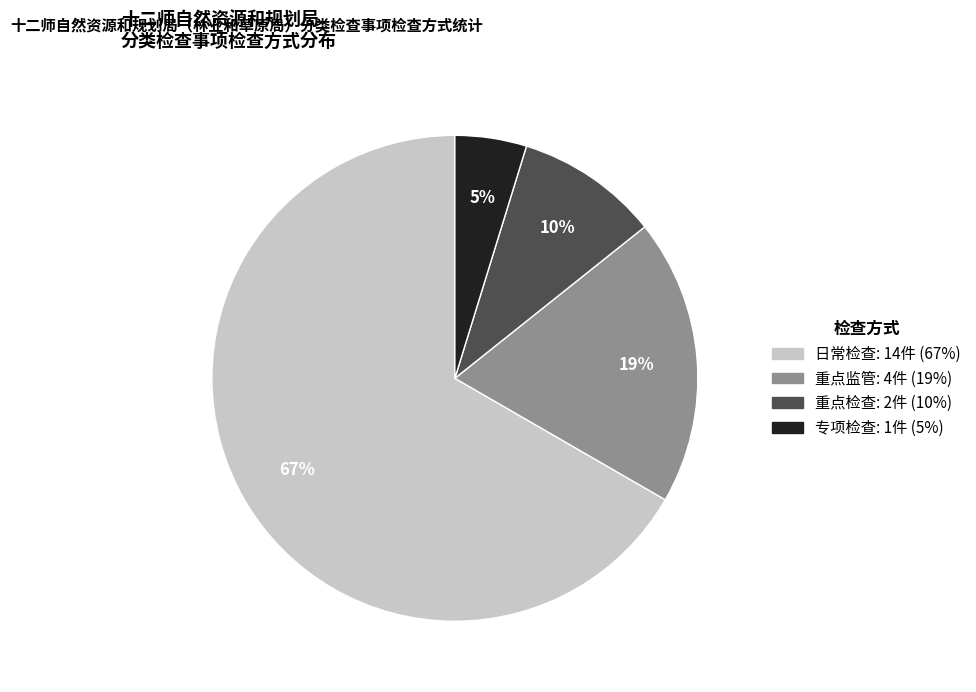

To the nearest percent, what is the average slice percentage?

25%